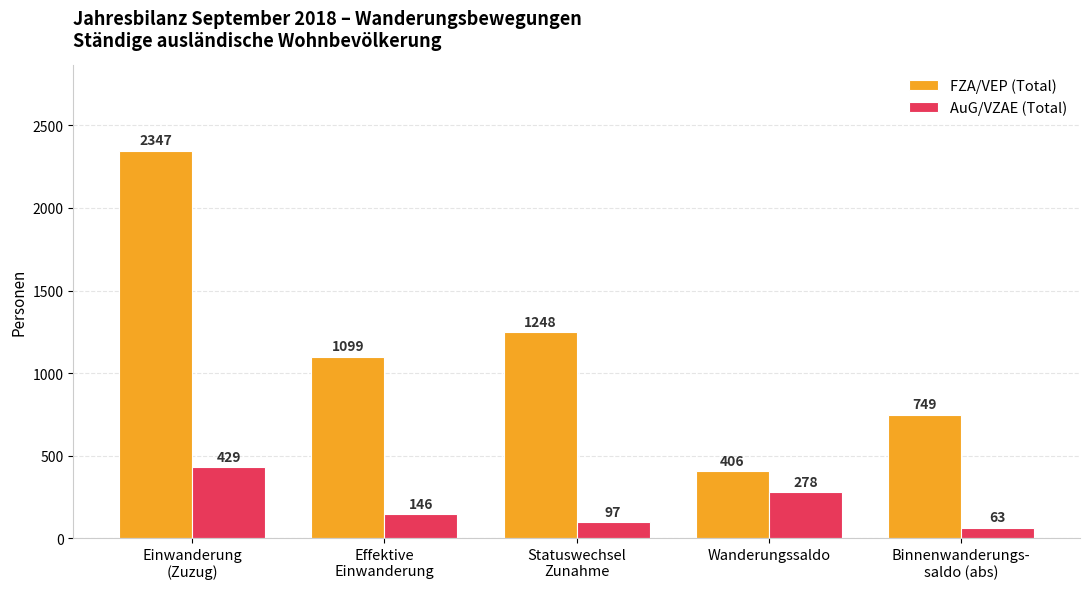

True or false: FZA/VEP (Total) has a value of 749 at Binnenwanderungs-
saldo (abs).

True